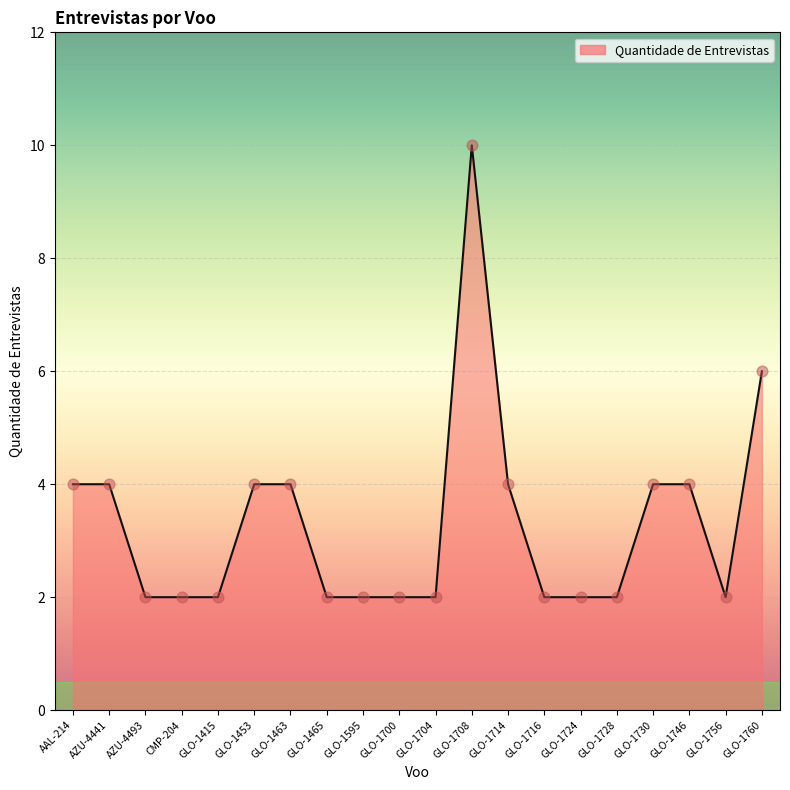

What is the change in value from GLO-1453 to GLO-1716?

-2